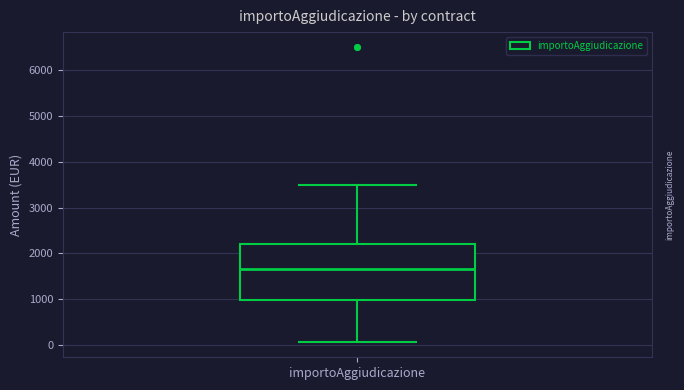

Where is the upper edge of the box for importoAggiudicazione on the y-axis? The values are not printed on the chart, so give them approximately, as read against the axis.

2200